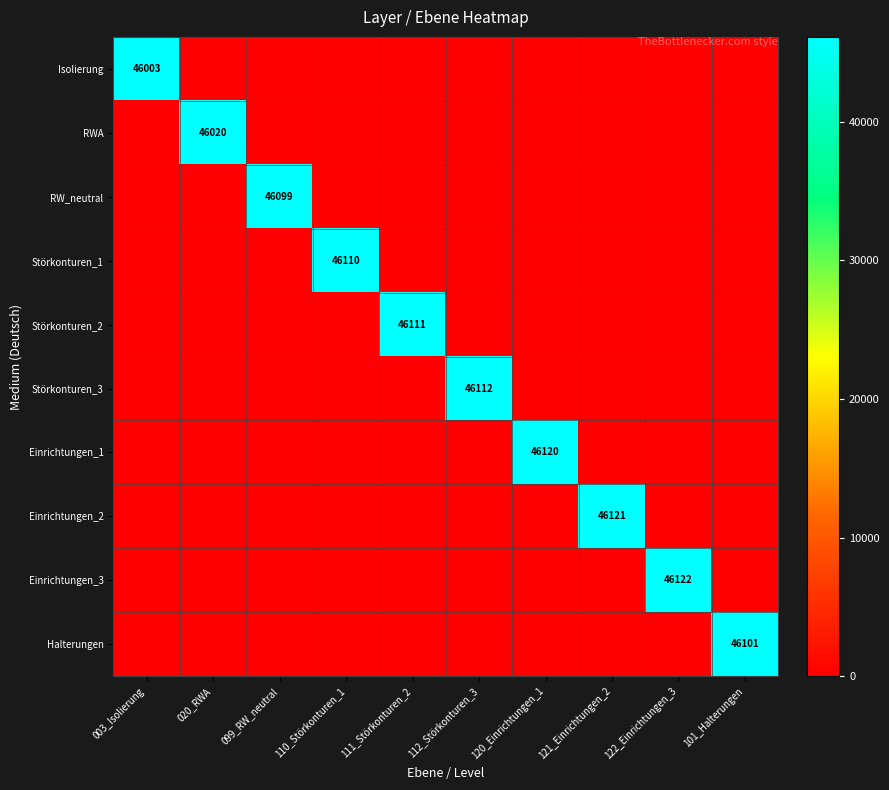

What is the greatest value displayed?

46122